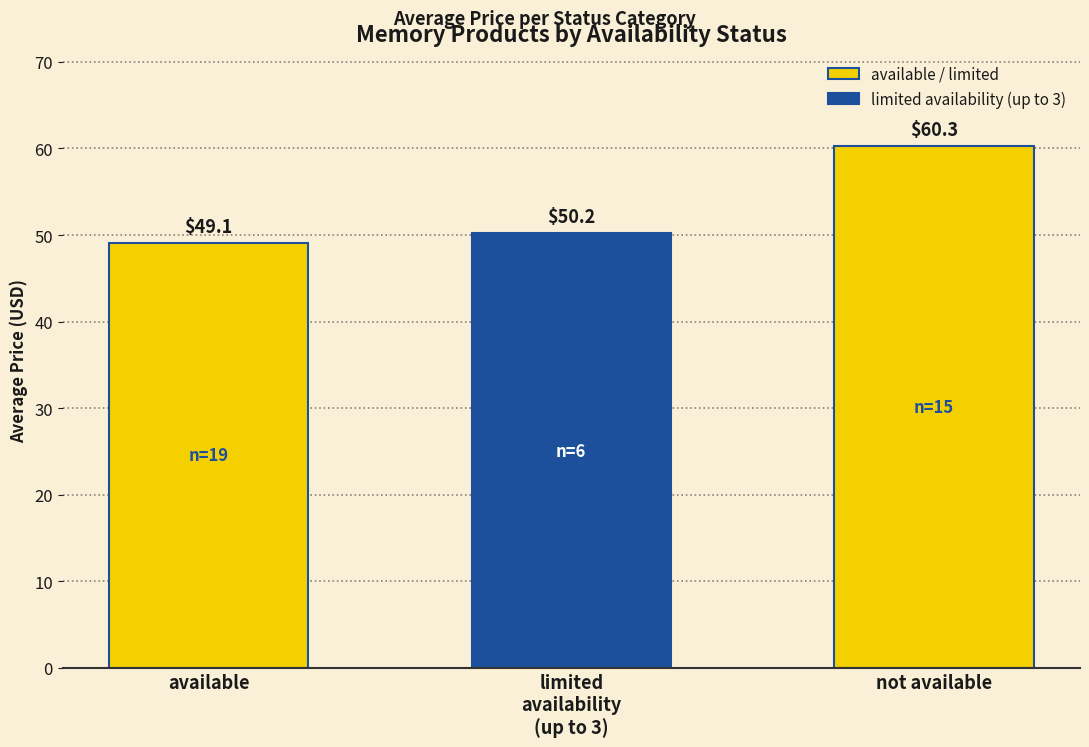

At which label does the data first exceed 50?

limited
availability
(up to 3)